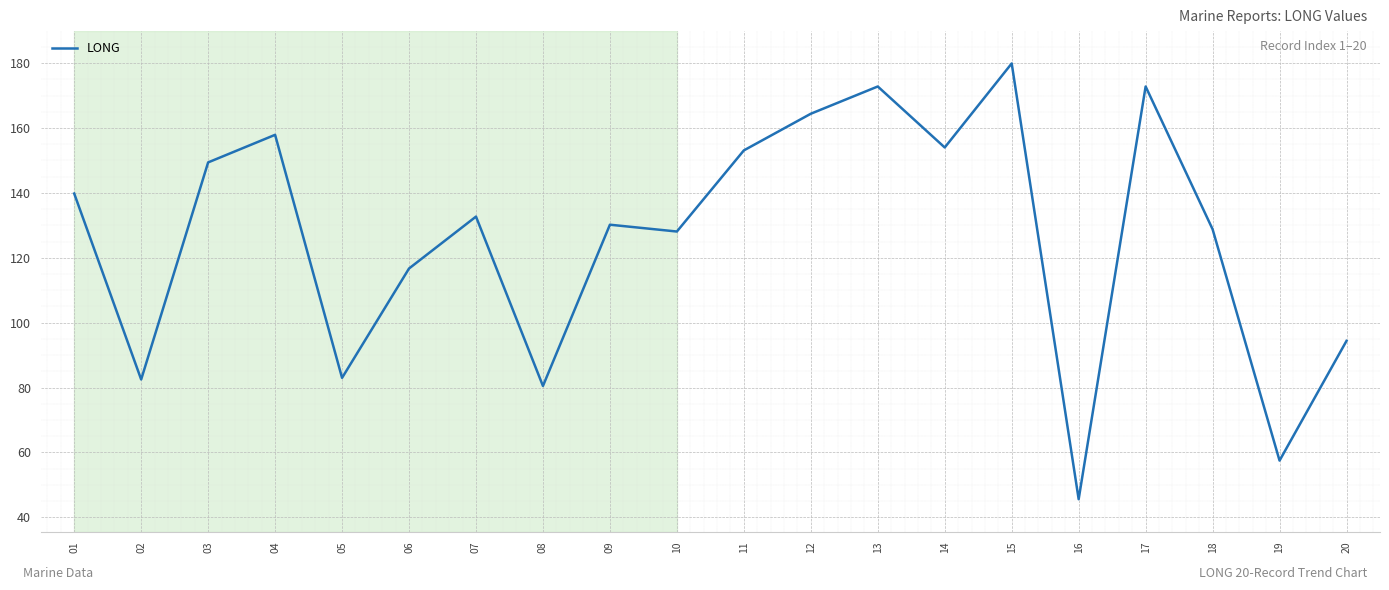

How many categories are shown in the chart?

20